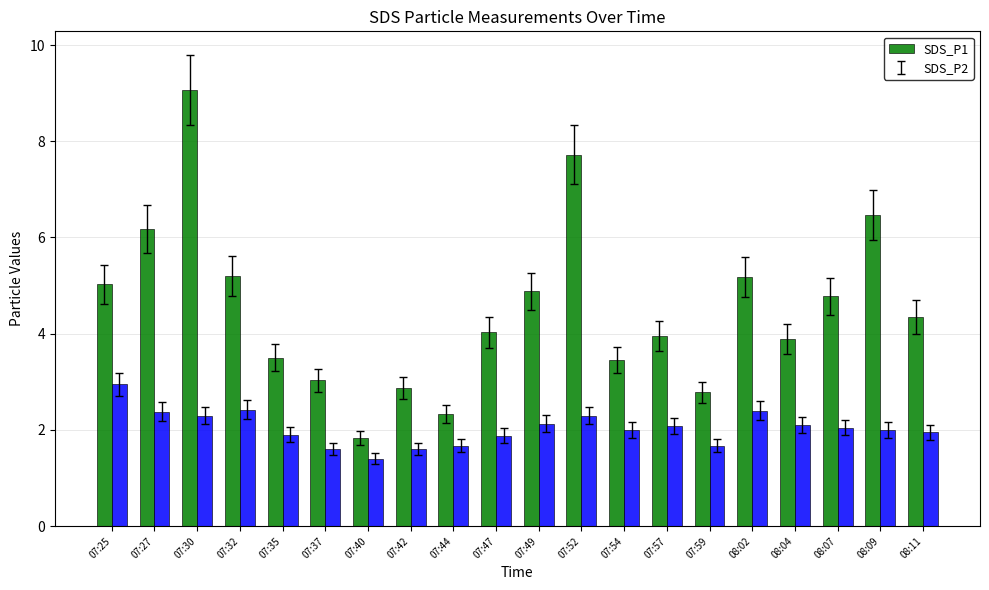

What is the difference between the maximum and second lowest values in the SDS_P1 series?

6.7